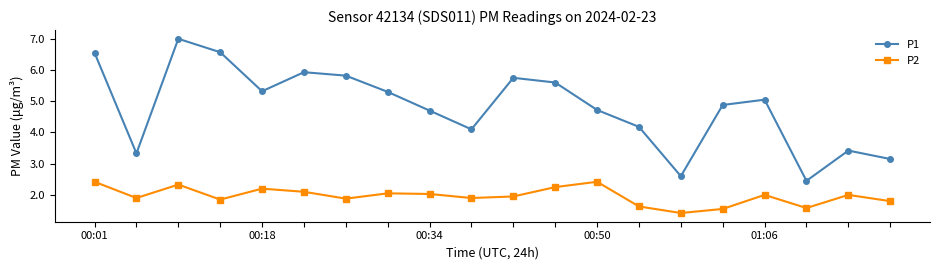

What is the greatest value displayed?

7.0